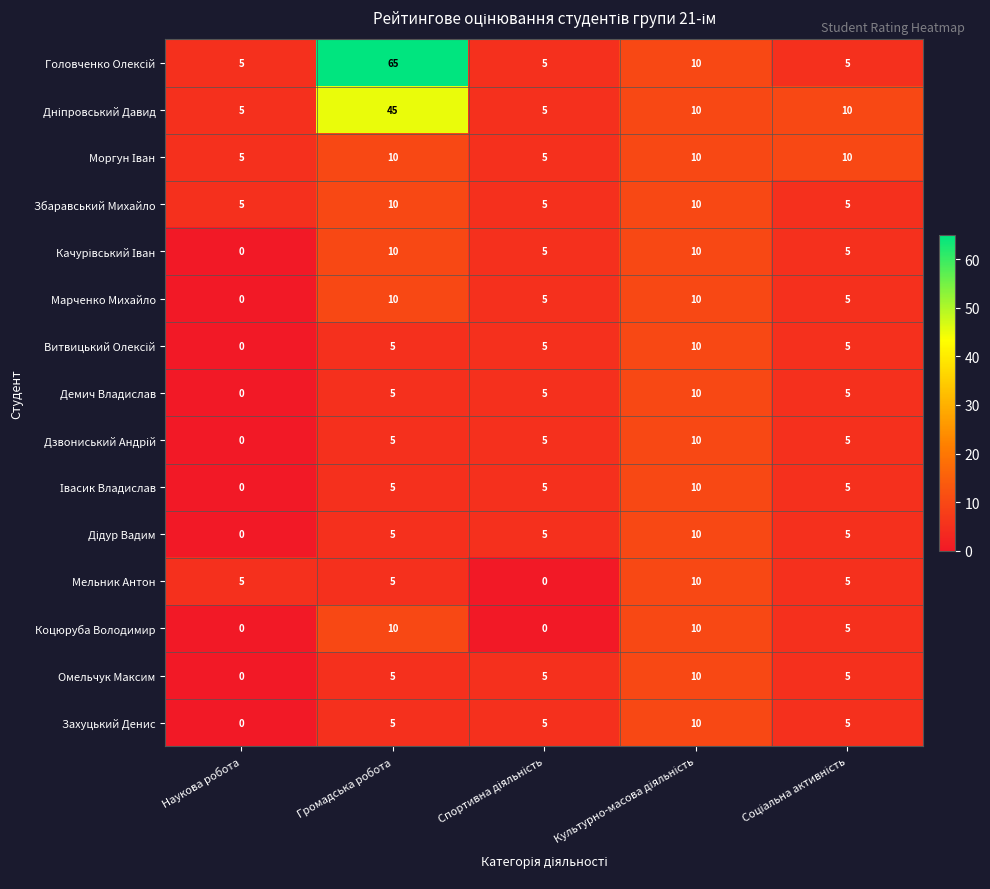

How many Коцюруба Володимир values are between 0 and 10?

5